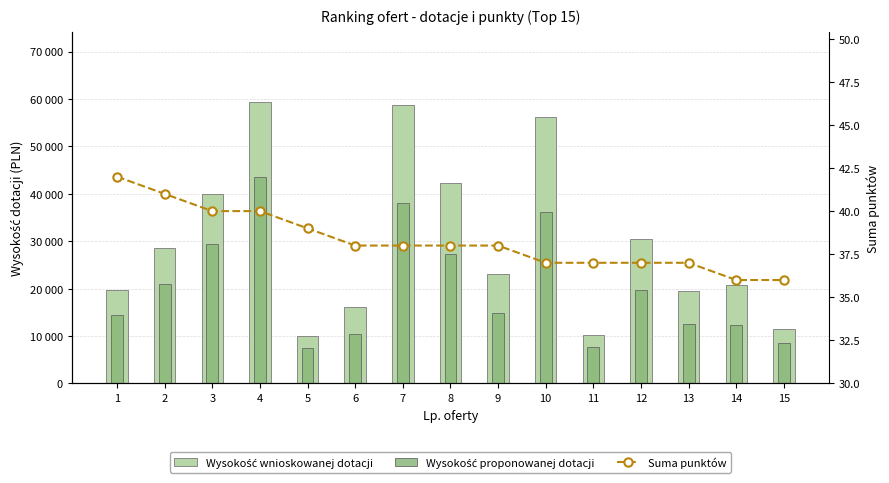

At which label does Suma punktów reach its minimum?

14